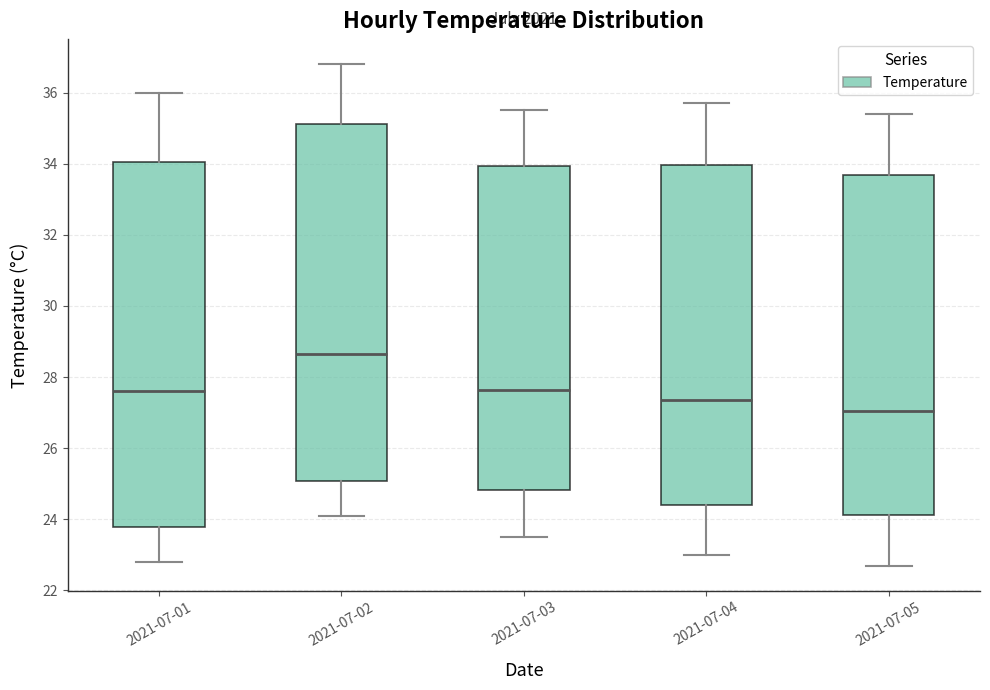

Which box has the highest median line?

2021-07-02